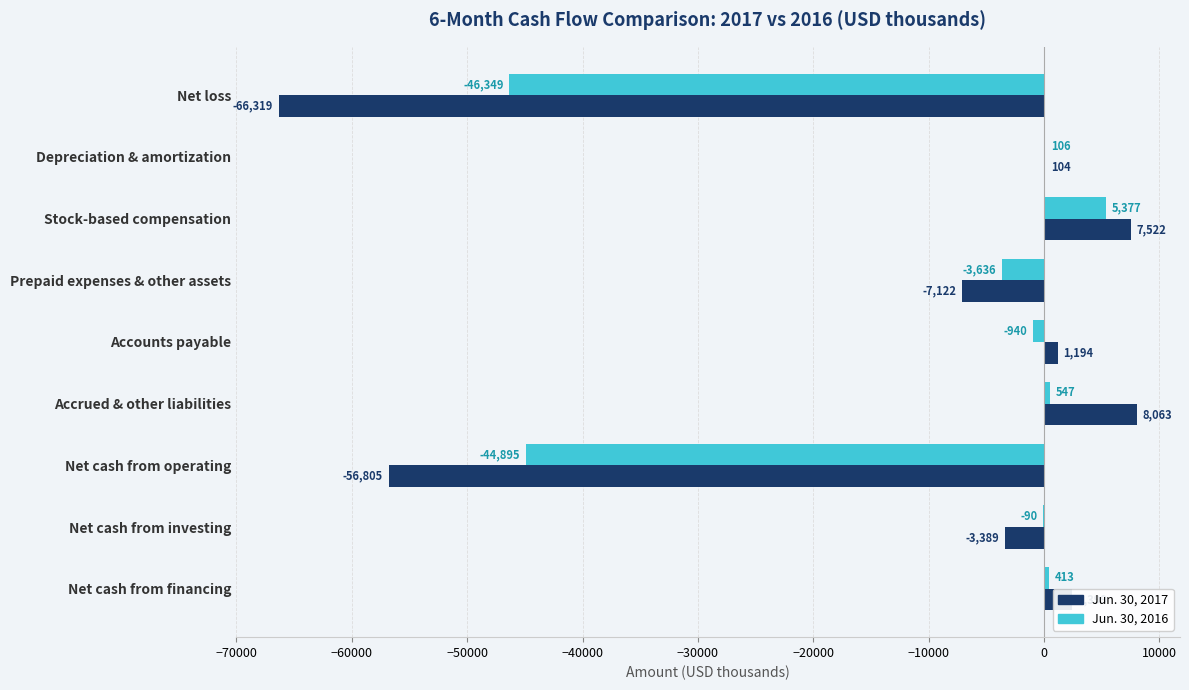

Which category has the highest value in the Jun. 30, 2016 series?

Stock-based compensation